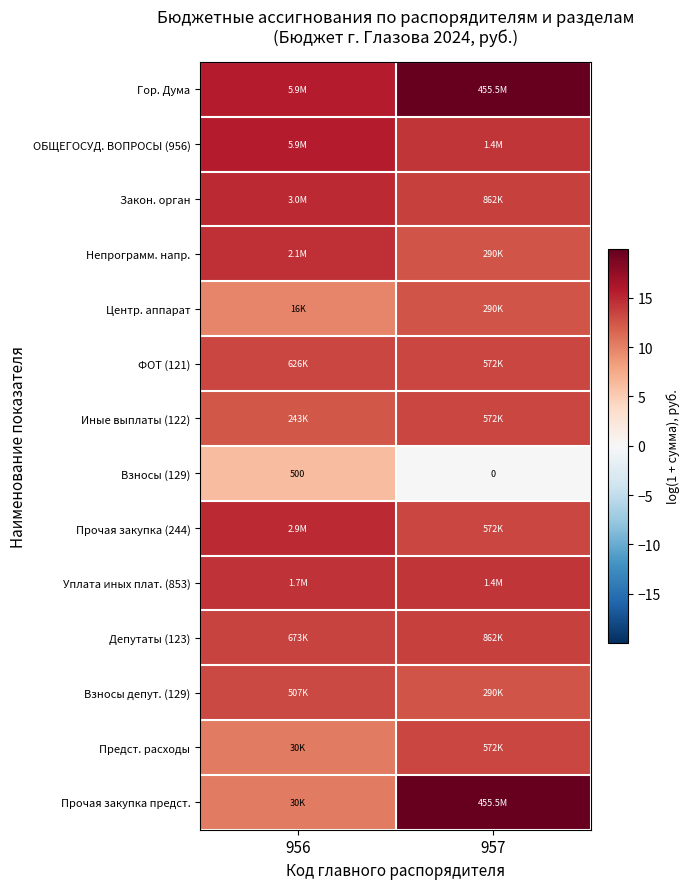

At 957, list the series in order from largest to smallest.

Гор. Дума, Прочая закупка предст., ОБЩЕГОСУД. ВОПРОСЫ (956), Уплата иных плат. (853), Закон. орган, Депутаты (123), ФОТ (121), Иные выплаты (122), Прочая закупка (244), Предст. расходы, Непрограмм. напр., Центр. аппарат, Взносы депут. (129), Взносы (129)